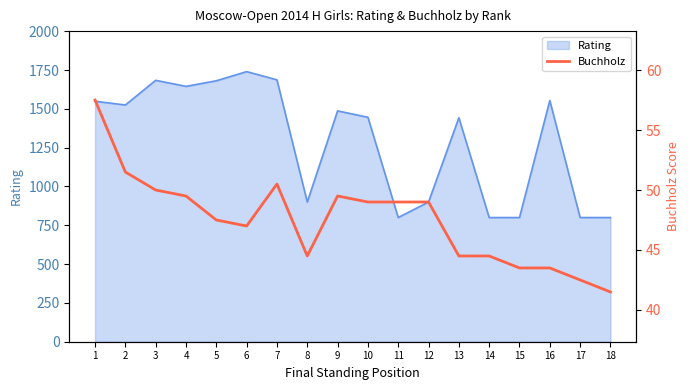

Is it true that the value at 12 is 73.8?

False